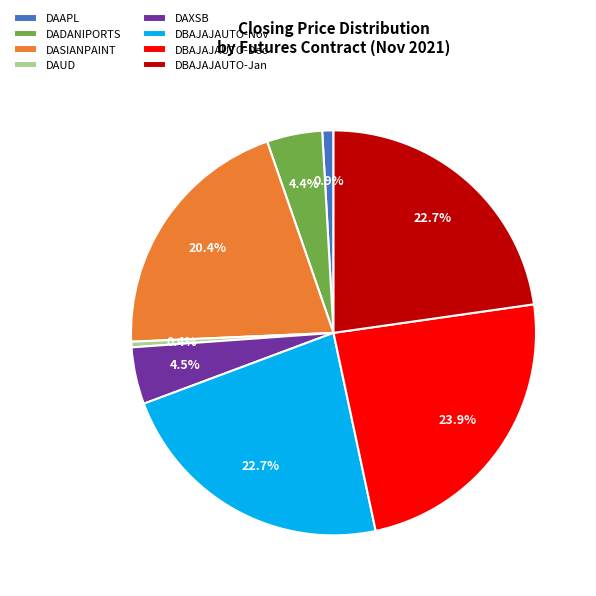

What percentage is the DASIANPAINT slice, to the nearest percent?

20%